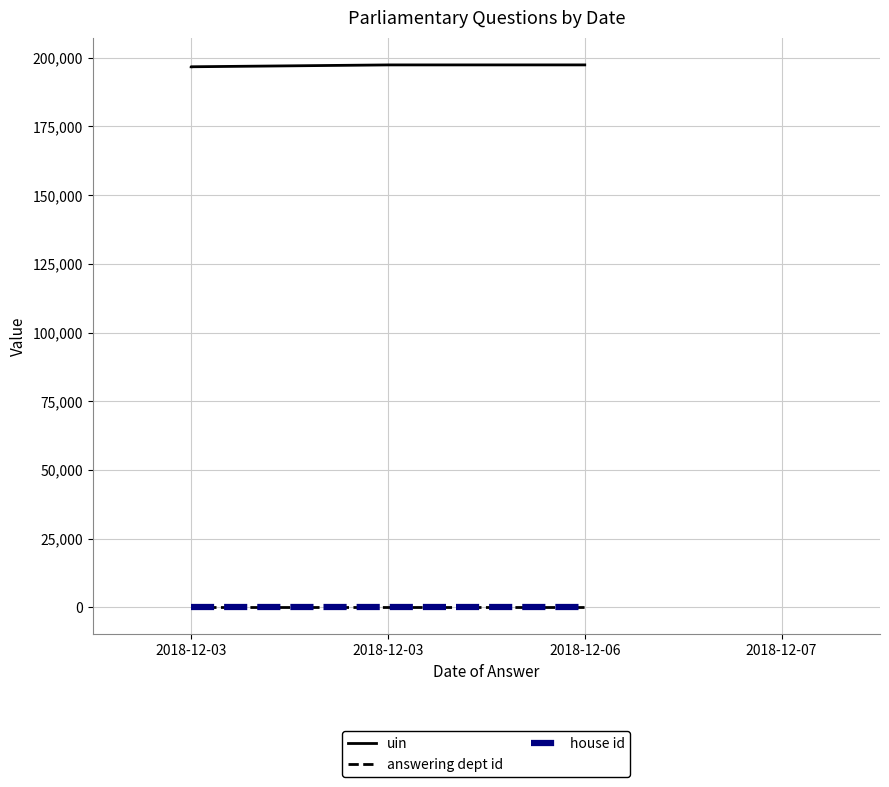

True or false: answering dept id and house id intersect in this chart.

False